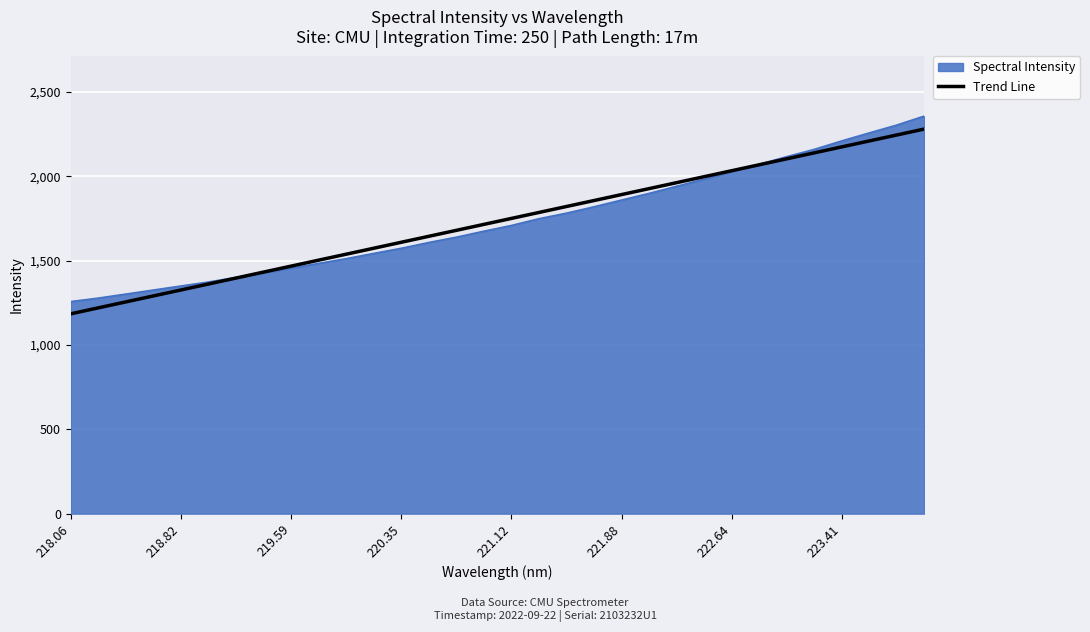

Which series has the widest spread of values?

Spectral Intensity